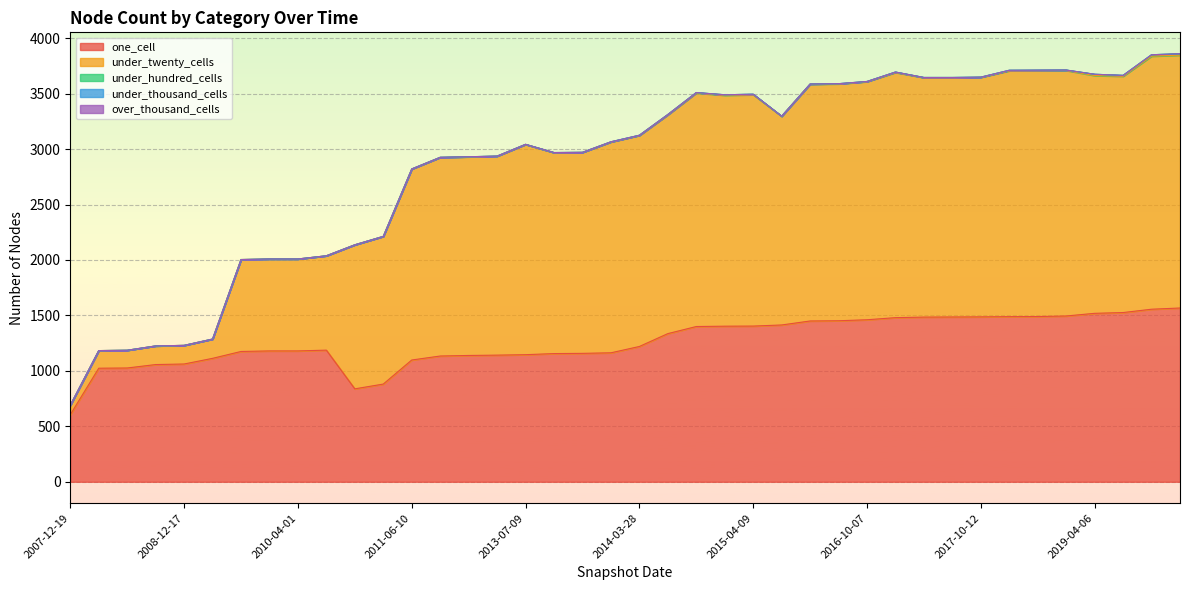

Which label corresponds to the largest value in the chart?

2019-10-09